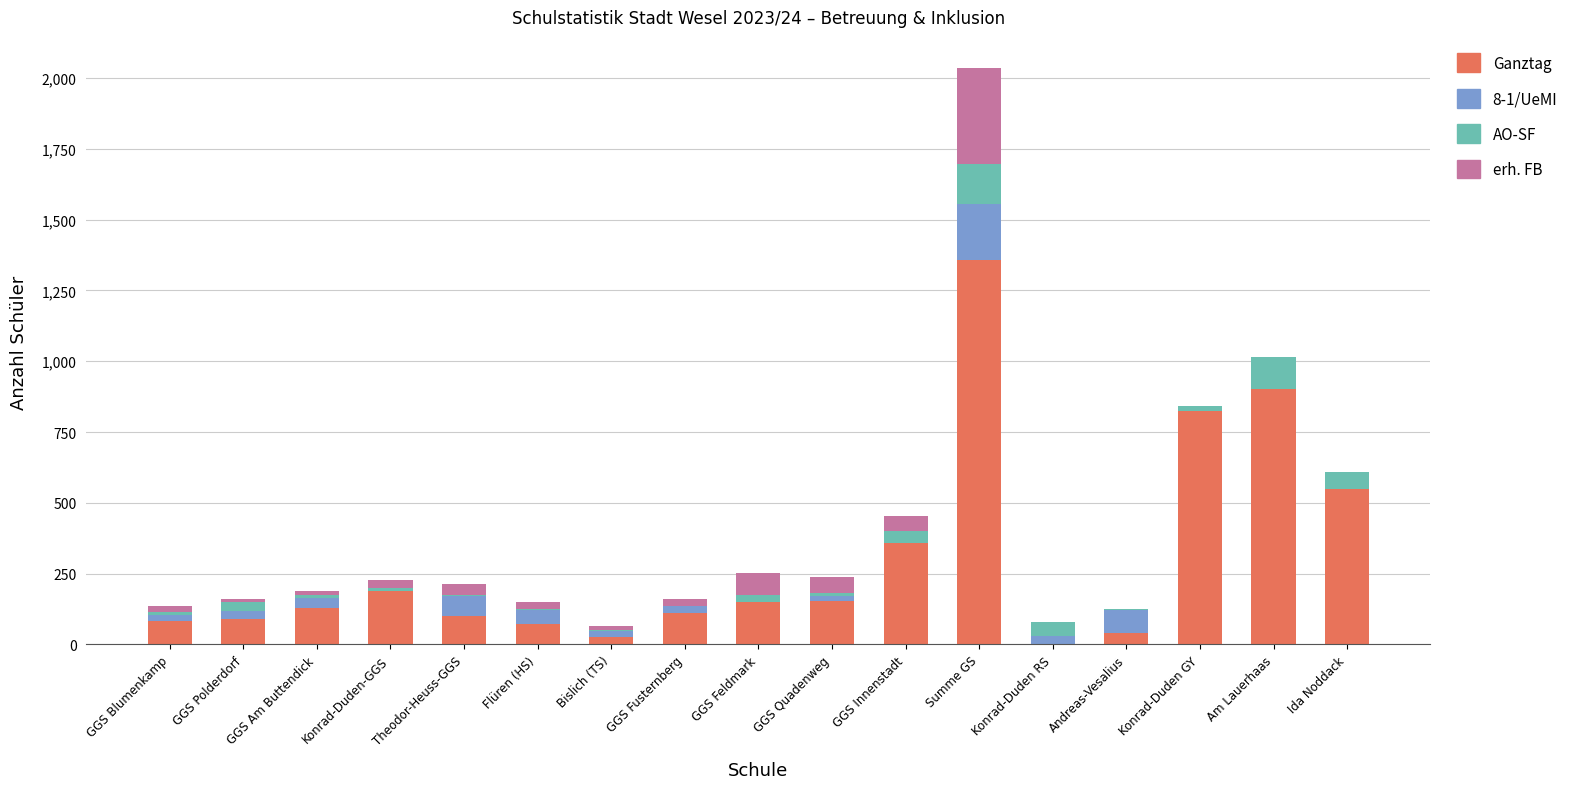

Is it true that Ganztag equals 197 at GGS Am Buttendick?

False